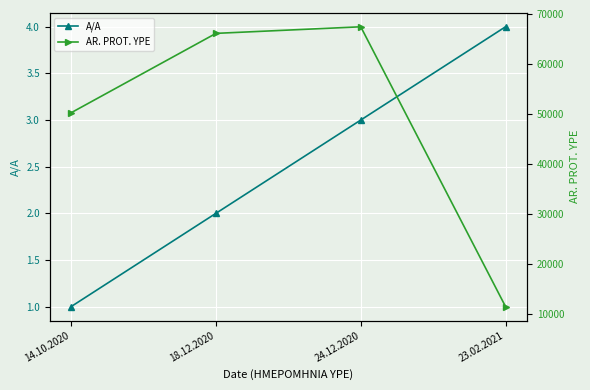

At which category does AR. PROT. YPE reach its first local peak?

24.12.2020